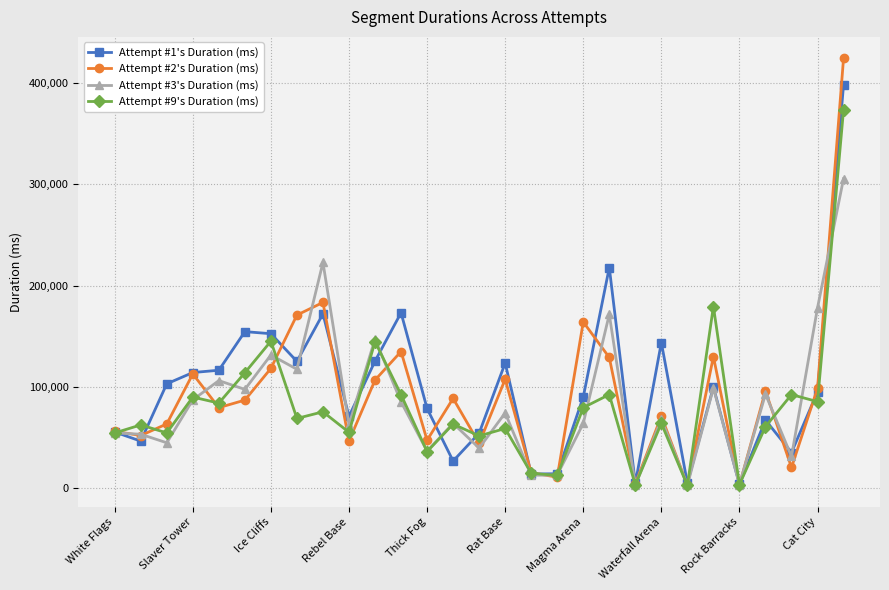

True or false: Attempt #3's Duration (ms) has more than 2 interior local peaks.

True